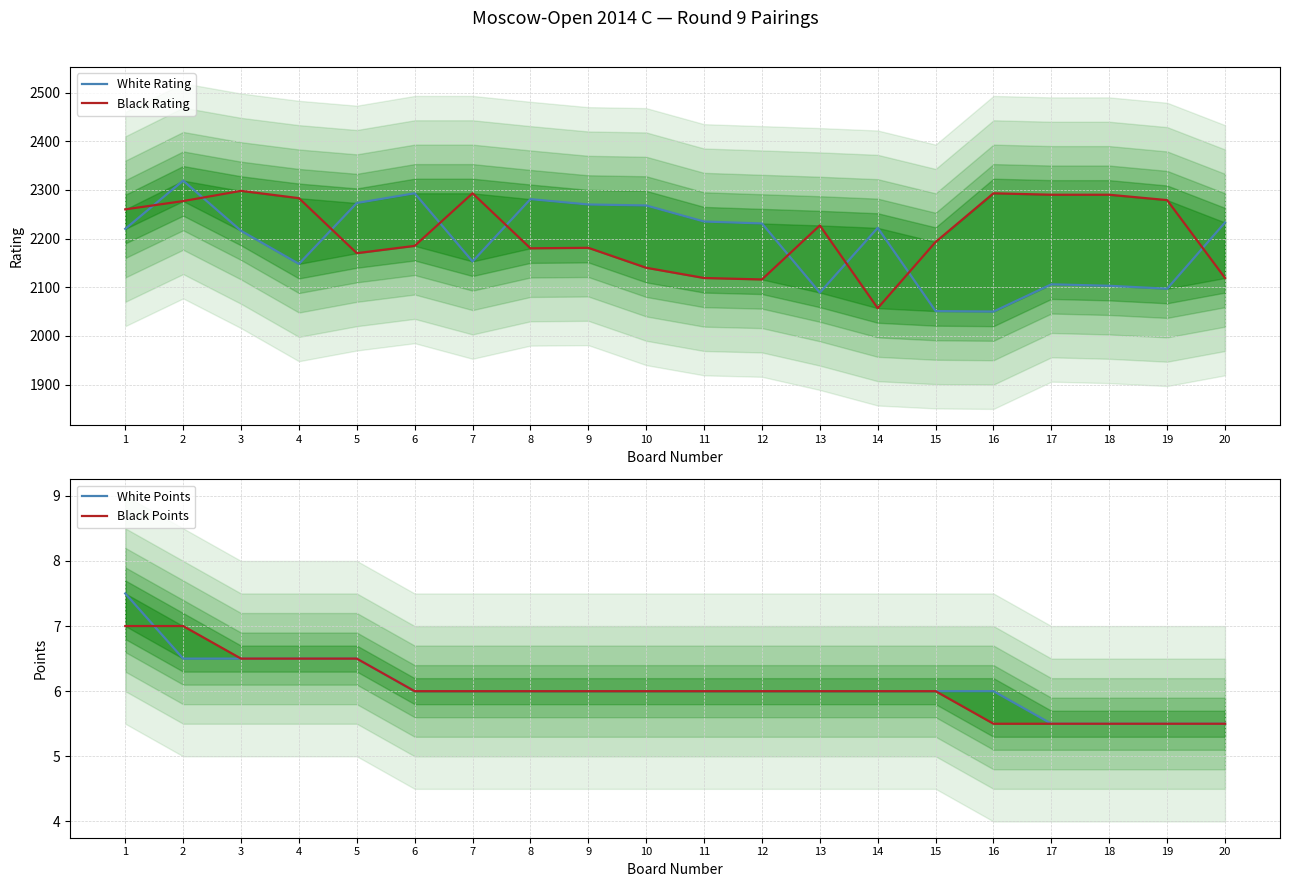

Is the value of Black Points at 10 greater than the value of White Rating at 5?

No